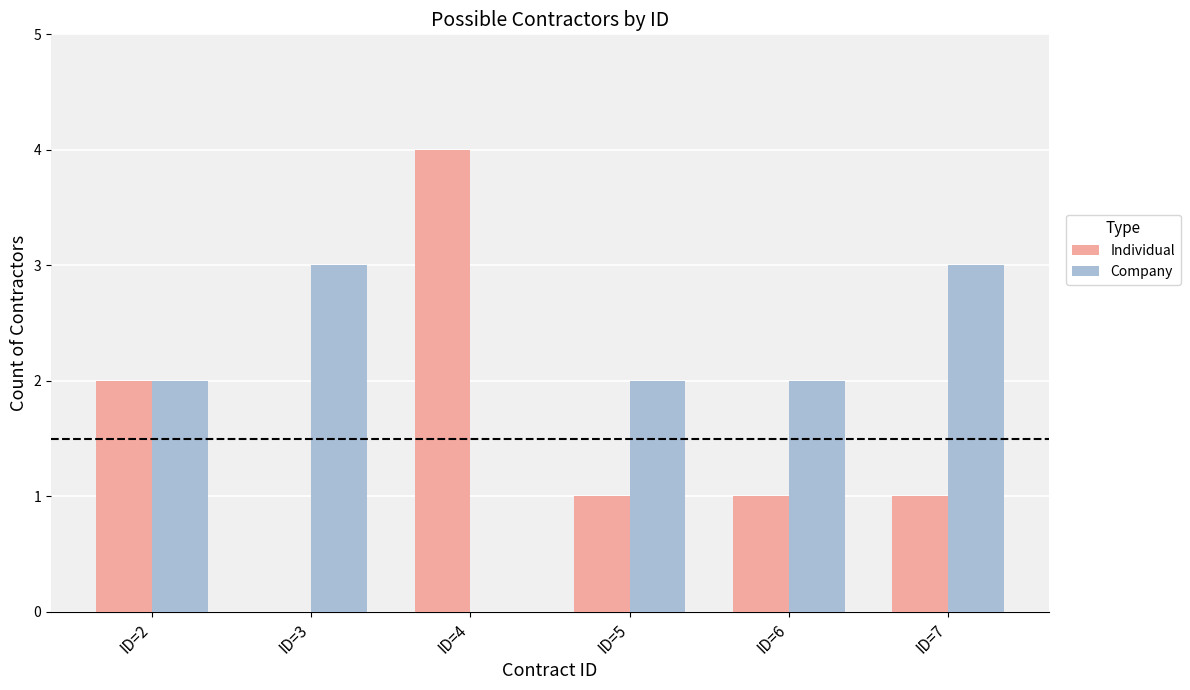

How many data points does each series have?

6